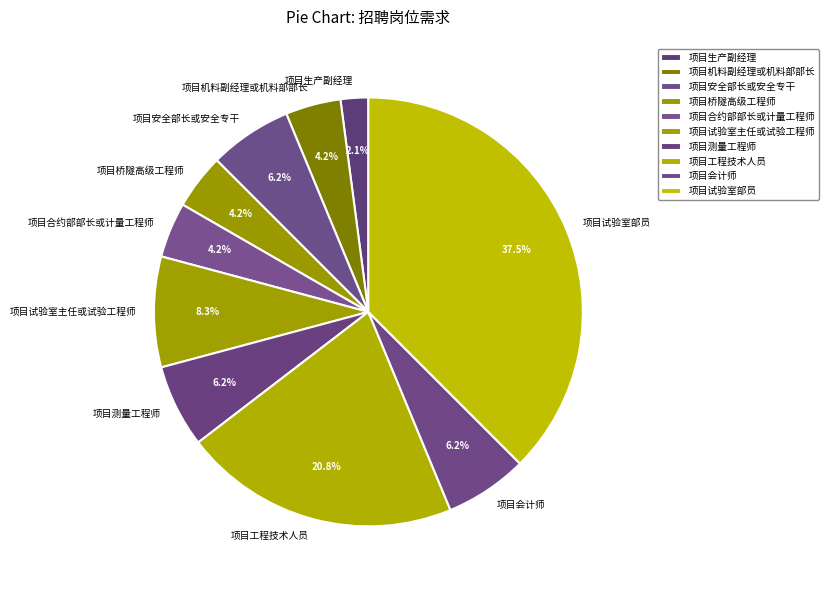

How many slices are in this pie chart?

10